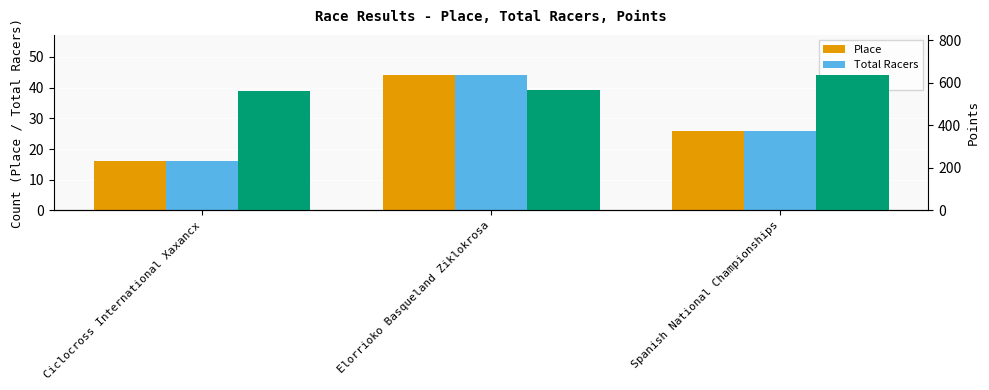

What is the sum of the Place values at Ciclocross International Xaxancx and Spanish National Championships?

42.0